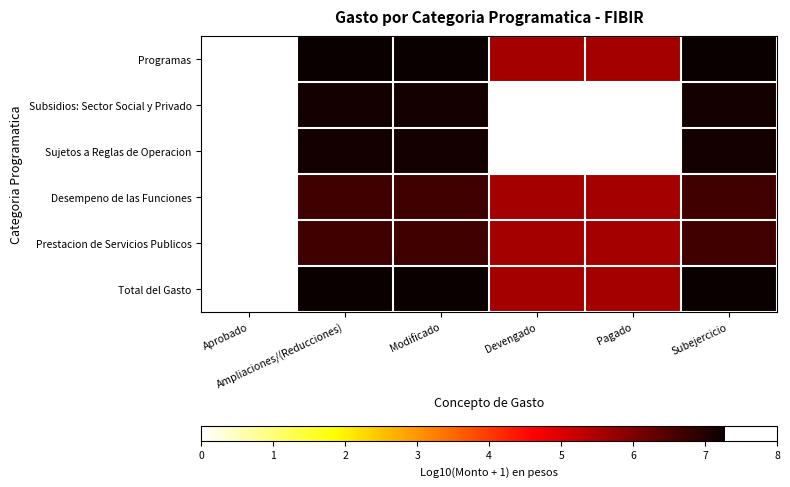

Reading left to right, what are all the values shown in this chart?

Programas: Aprobado=0.0	Ampliaciones/(Reducciones)=7.3	Modificado=7.3	Devengado=5.6	Pagado=5.6	Subejercicio=7.3
Subsidios: Sector Social y Privado: Aprobado=0.0	Ampliaciones/(Reducciones)=7.1	Modificado=7.1	Devengado=0.0	Pagado=0.0	Subejercicio=7.1
Sujetos a Reglas de Operacion: Aprobado=0.0	Ampliaciones/(Reducciones)=7.1	Modificado=7.1	Devengado=0.0	Pagado=0.0	Subejercicio=7.1
Desempeno de las Funciones: Aprobado=0.0	Ampliaciones/(Reducciones)=6.7	Modificado=6.7	Devengado=5.6	Pagado=5.6	Subejercicio=6.7
Prestacion de Servicios Publicos: Aprobado=0.0	Ampliaciones/(Reducciones)=6.7	Modificado=6.7	Devengado=5.6	Pagado=5.6	Subejercicio=6.7
Total del Gasto: Aprobado=0.0	Ampliaciones/(Reducciones)=7.3	Modificado=7.3	Devengado=5.6	Pagado=5.6	Subejercicio=7.3